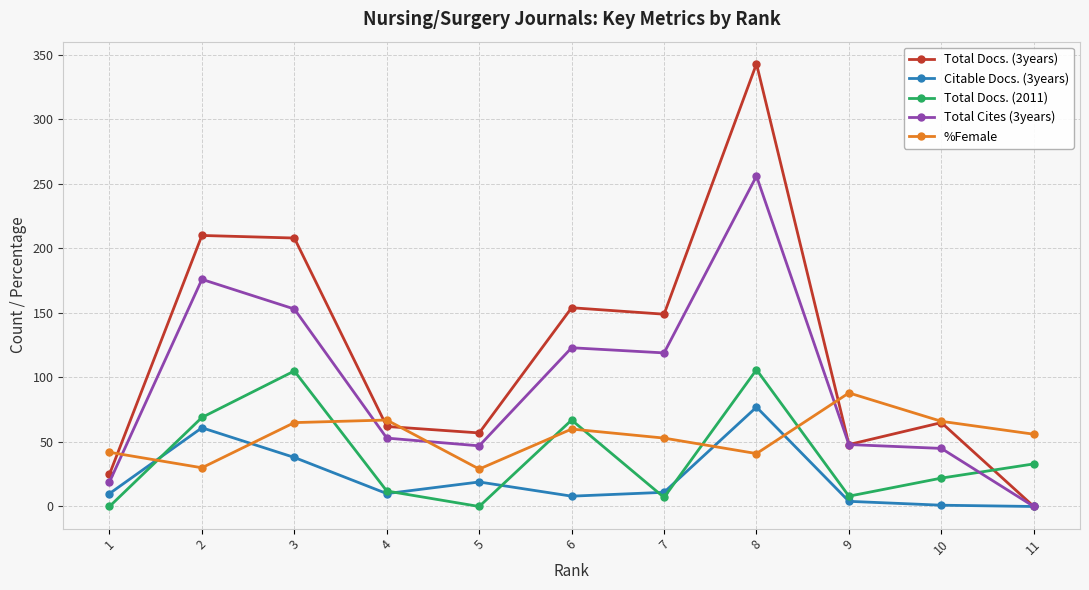

What is the greatest value displayed?

343